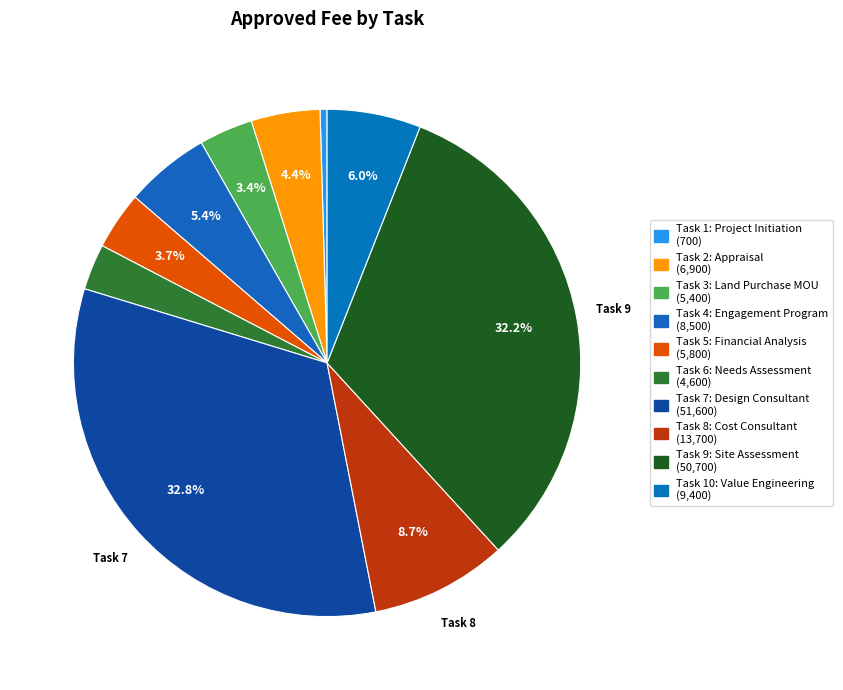

How many segments does this pie chart have?

10